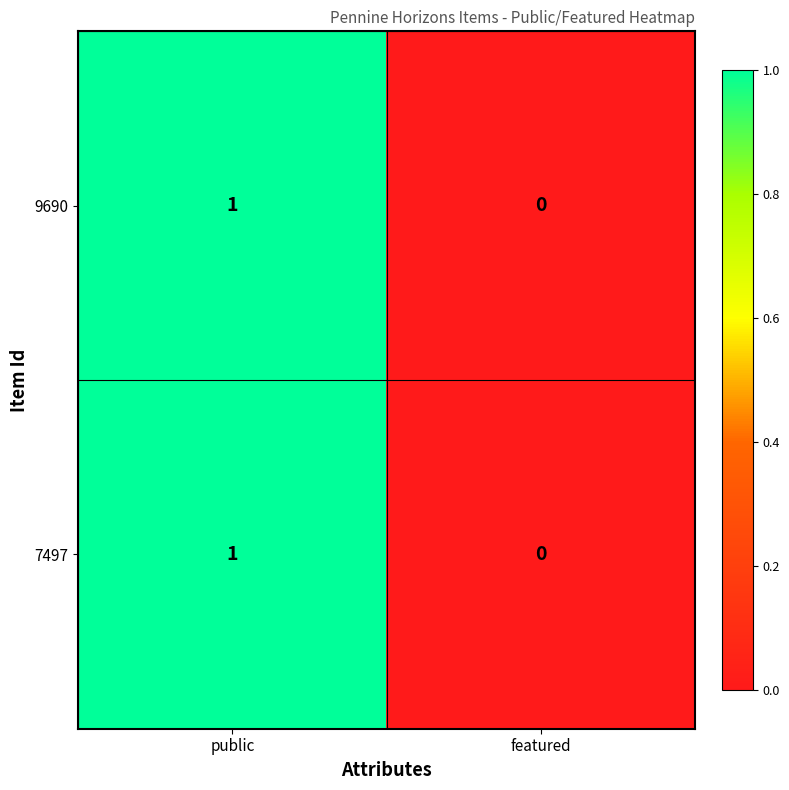

At which category is the sum across all series the highest?

public